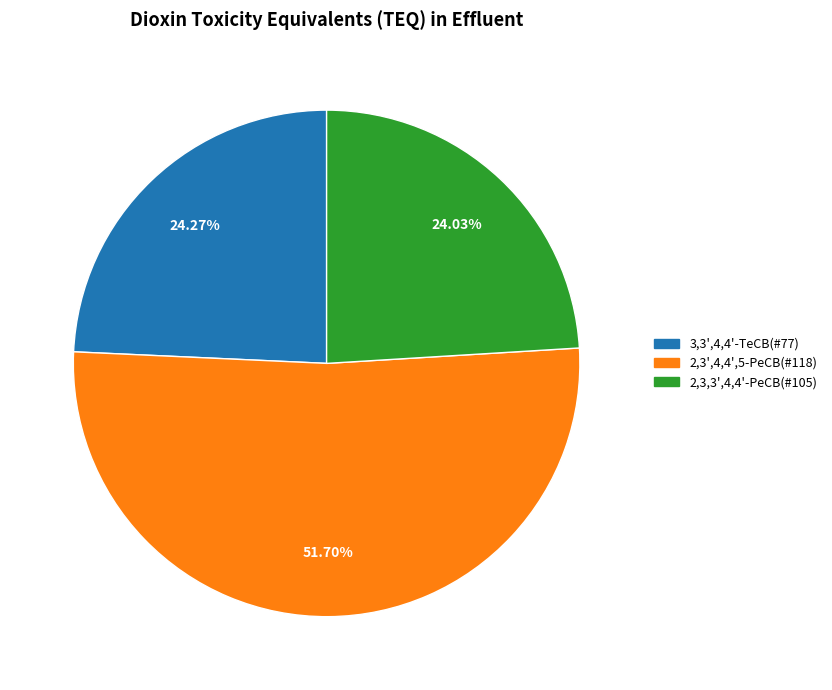

Does any single category account for the majority?

Yes